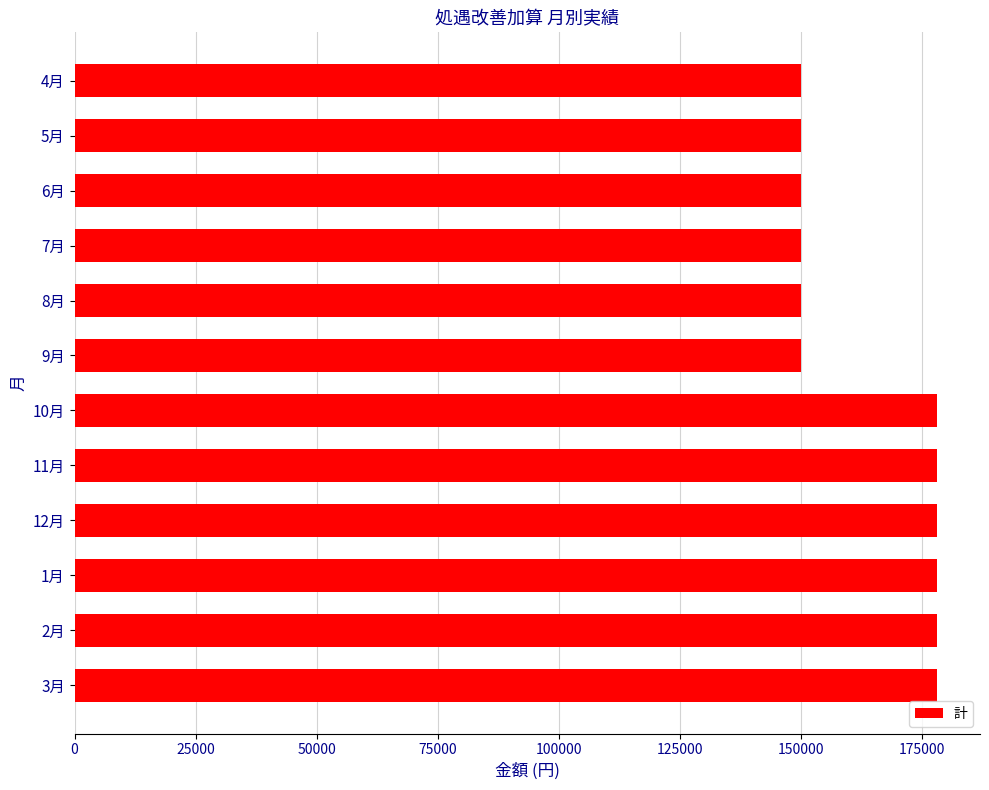

The value at 1月 is 38212. True or false?

False